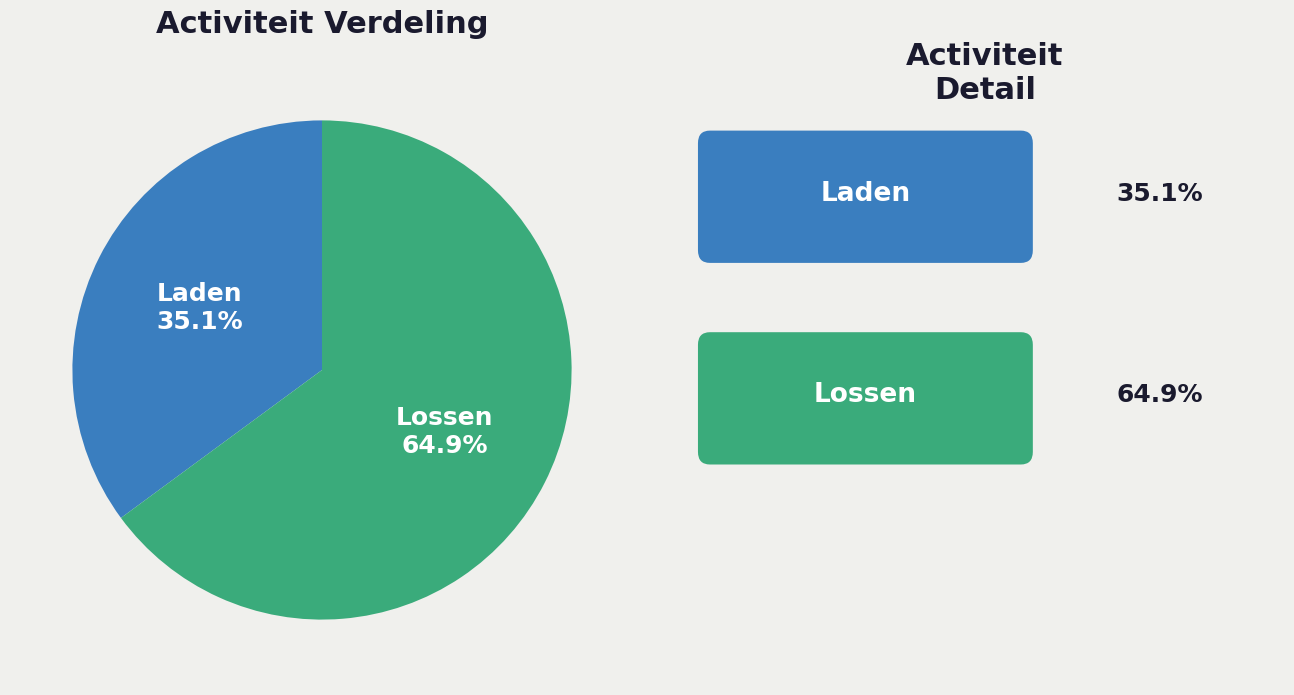

Is there any slice that represents more than half of the pie?

Yes